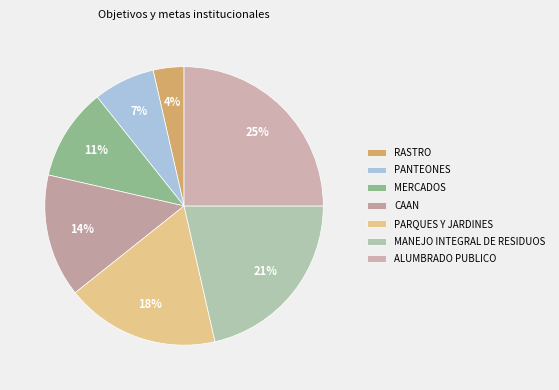

Count the number of slices in the pie.

7